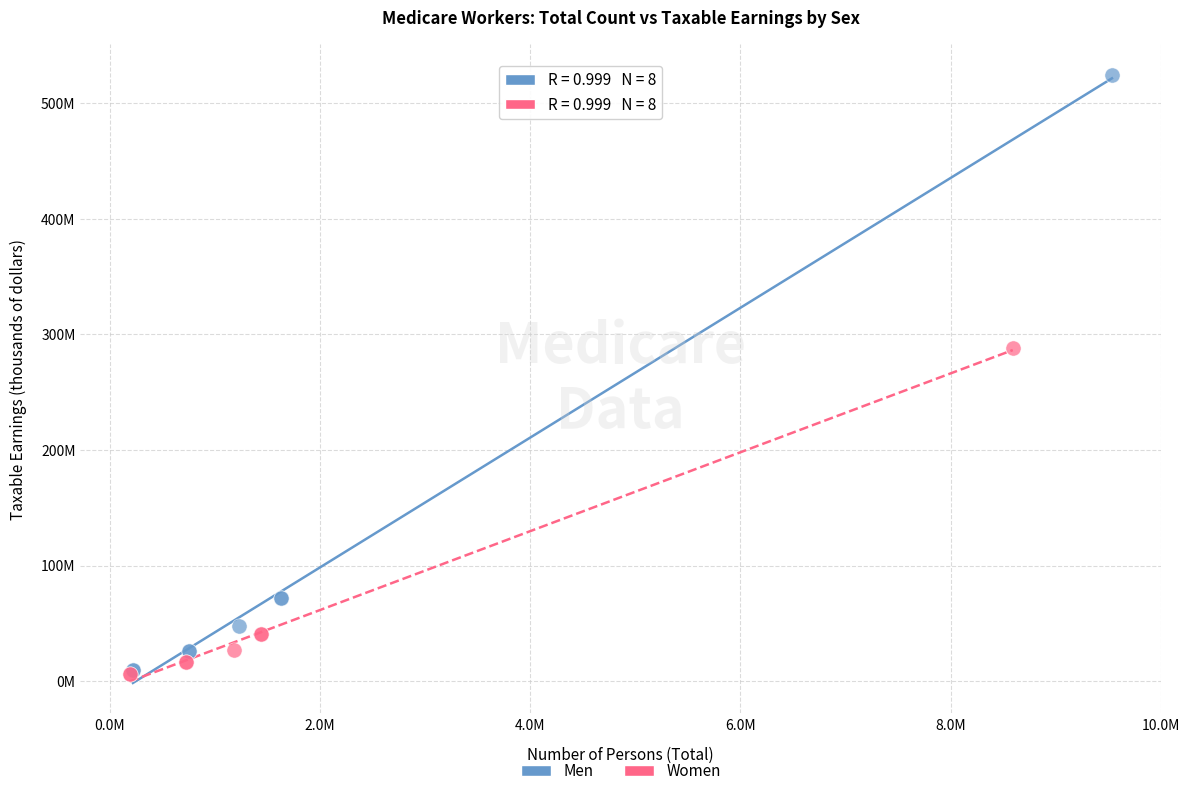

What are all the series names shown in the legend?

Men, Women